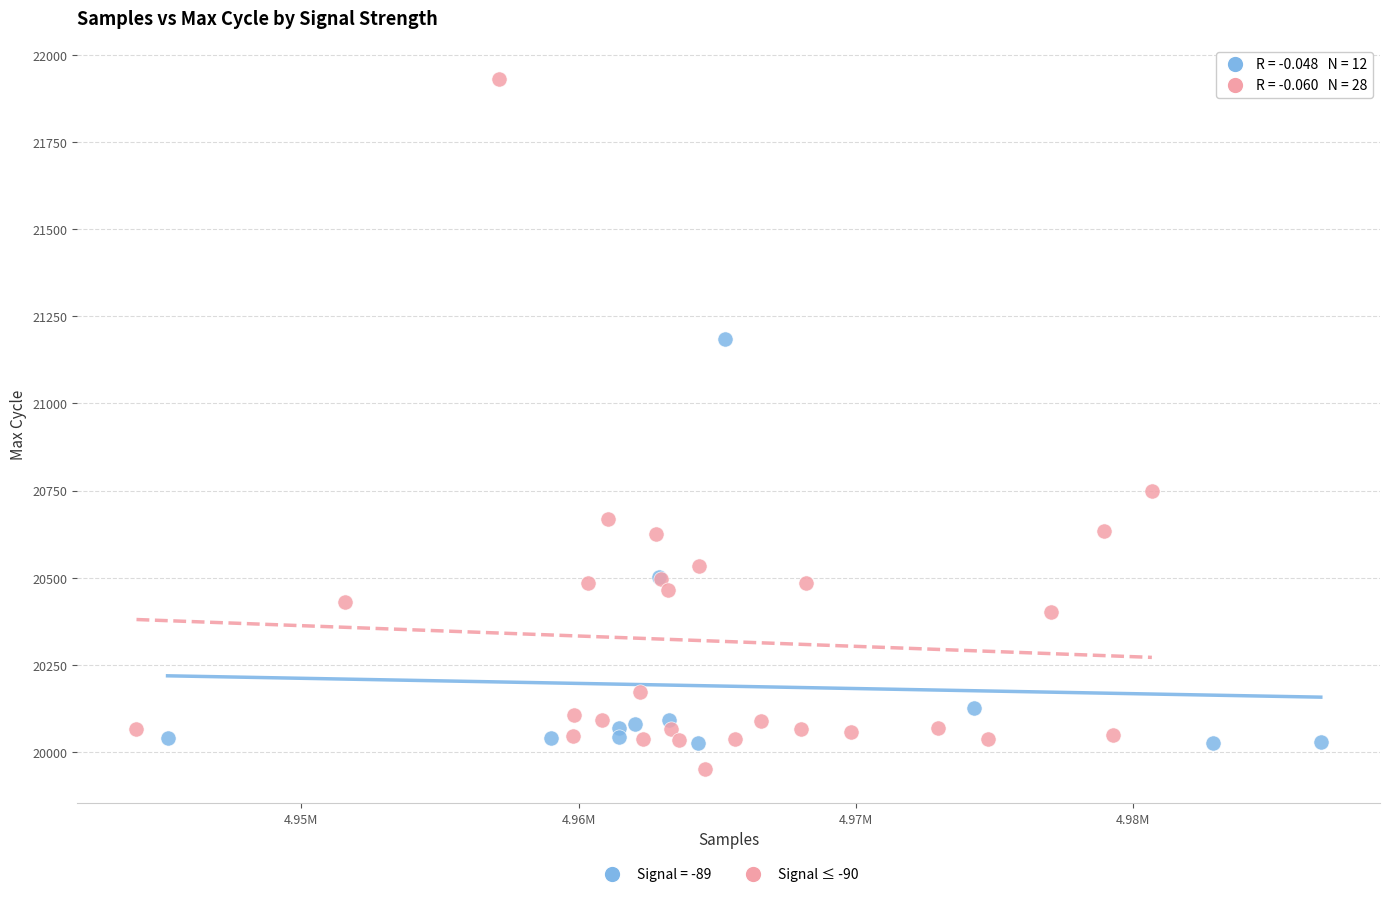

Which series has the widest spread of Y values?

Signal ≤ -90